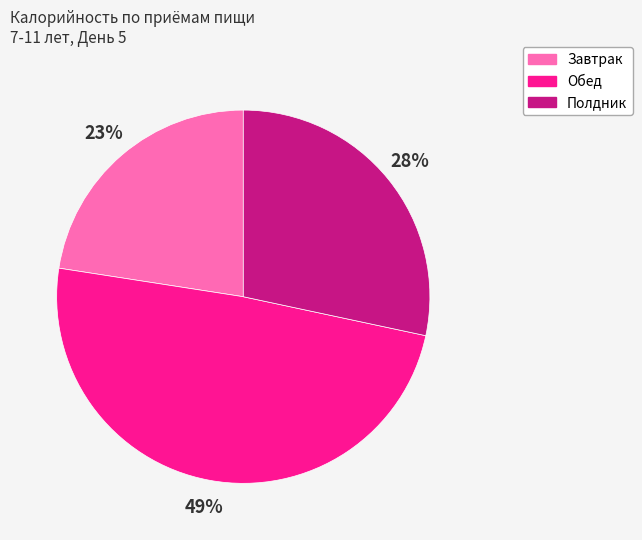

Is Завтрак the majority of the pie?

No